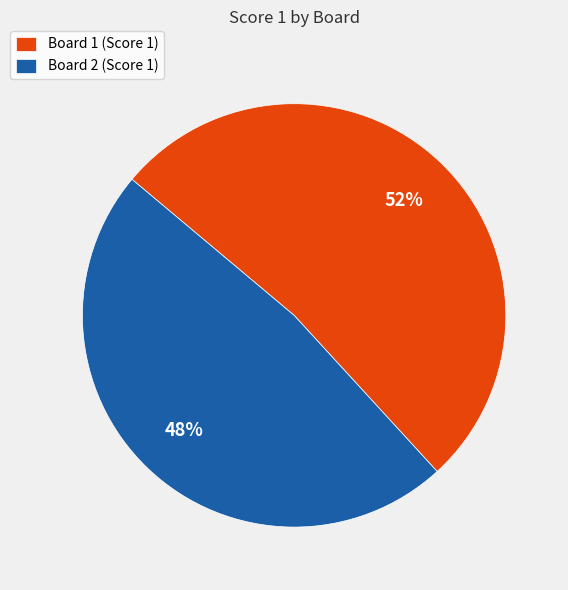

To the nearest percent, what is the average slice percentage?

50%